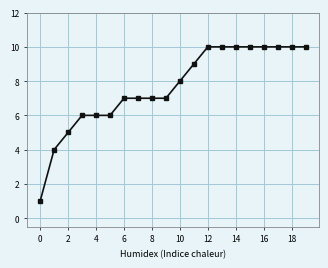

What is the difference between the second highest and minimum values?

9